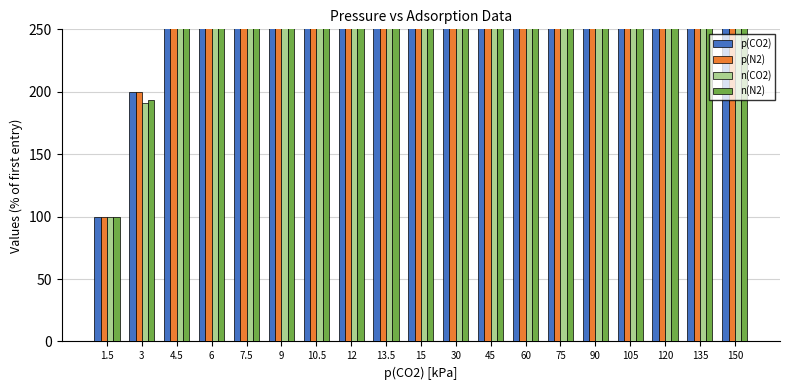

What is the difference between the p(N2) values at 13.5 and 30?

1100.0